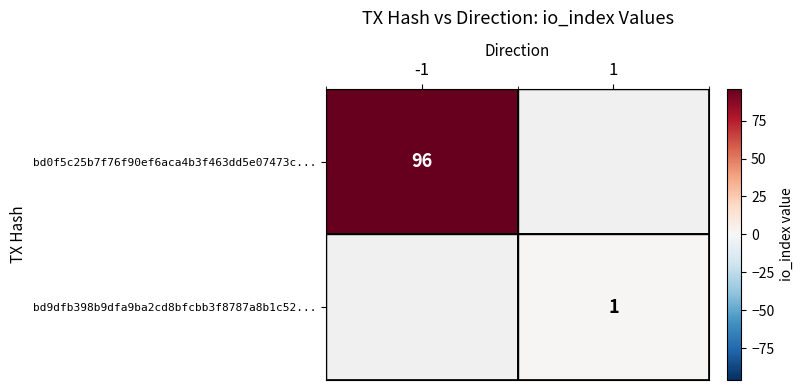

Which has a higher value, 1 or -1?

-1